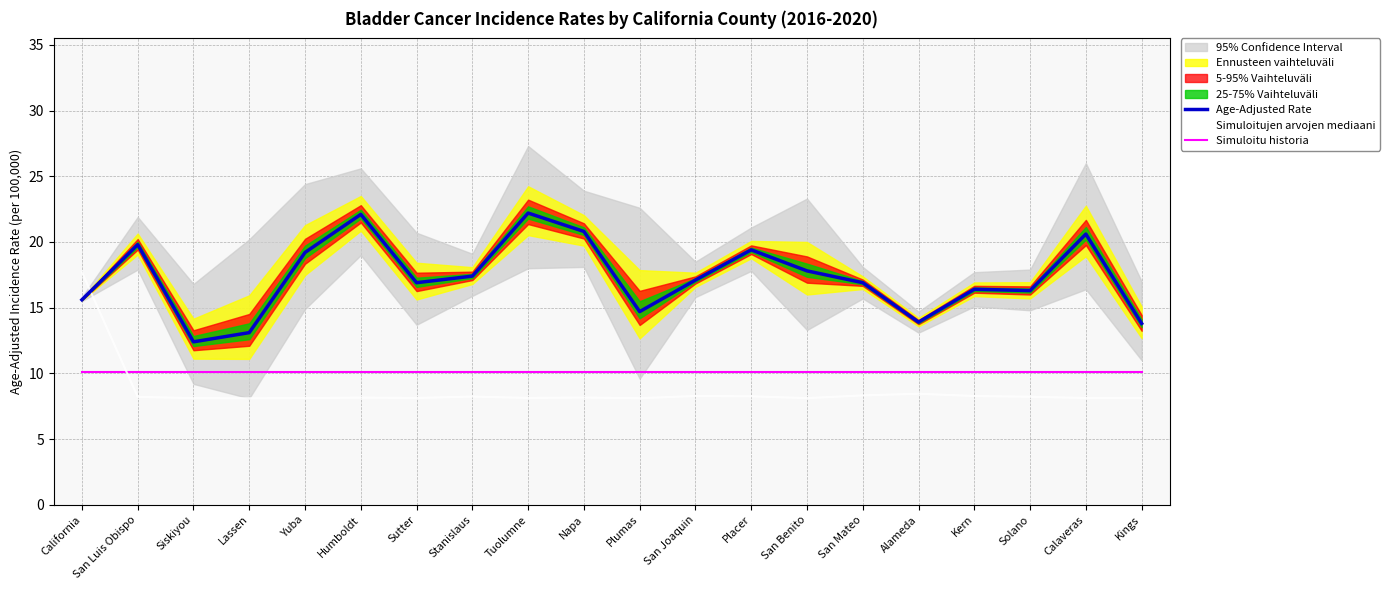

What is the spread (max minus min) of values at Placer?

11.1